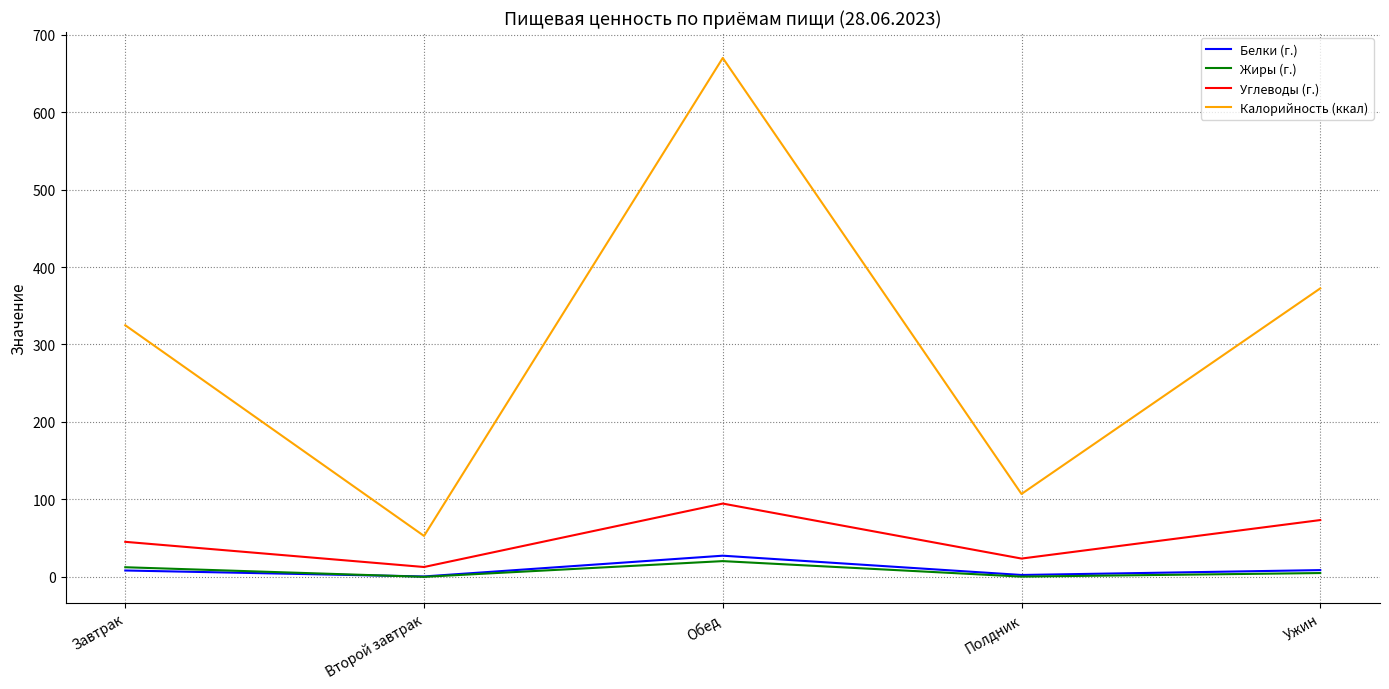

Rank the series at Обед from lowest to highest value.

Жиры (г.), Белки (г.), Углеводы (г.), Калорийность (ккал)